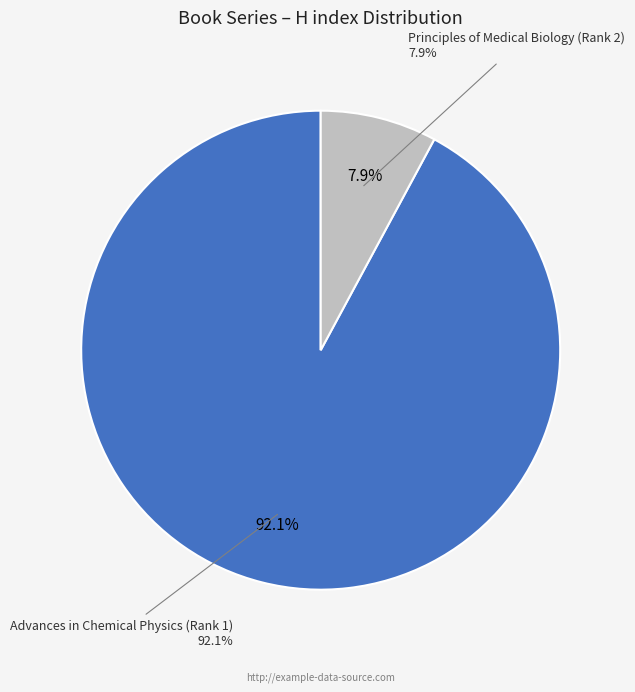

Combined, what portion of the pie is Principles of Medical Biology (Rank 2) and Advances in Chemical Physics (Rank 1)?

100.0%